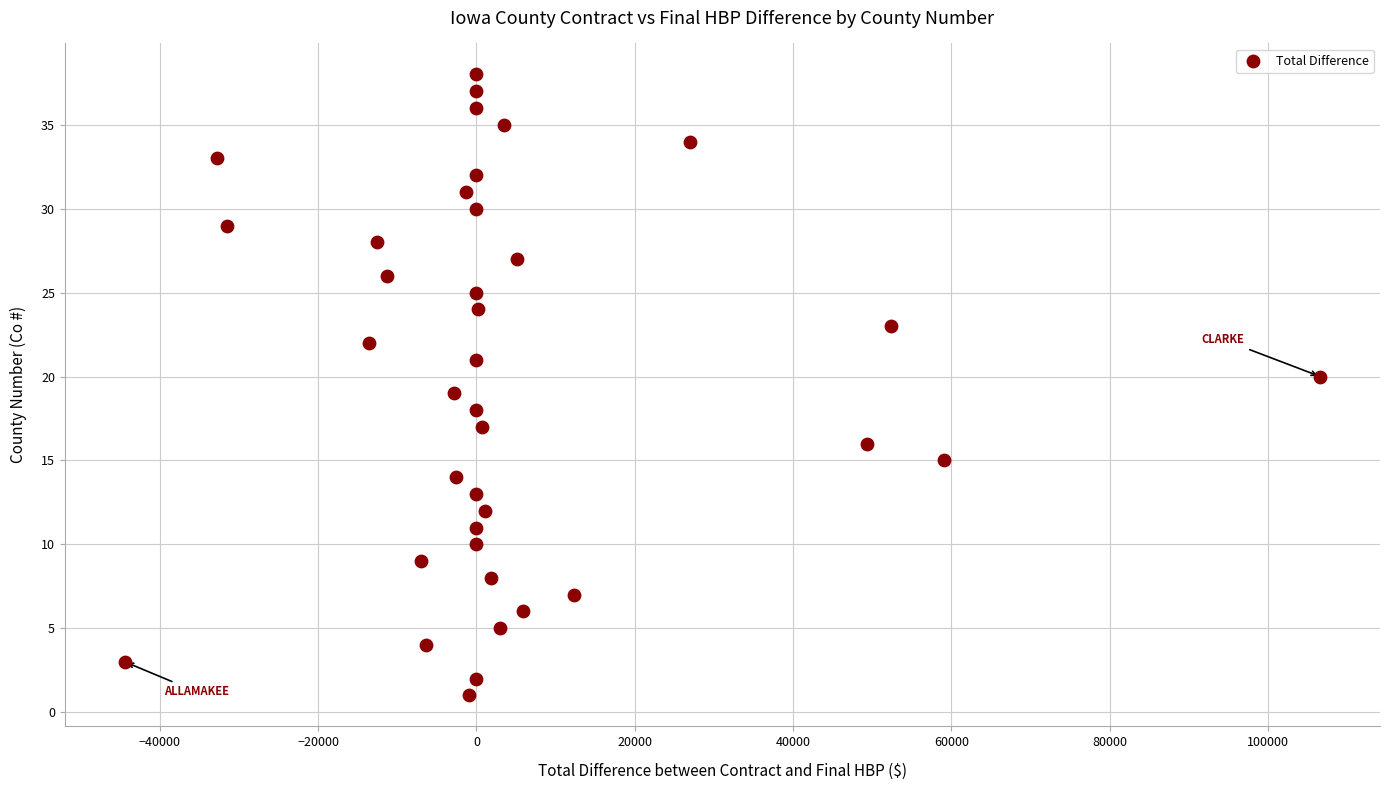

What is the range of Y values (max minus min)?

37